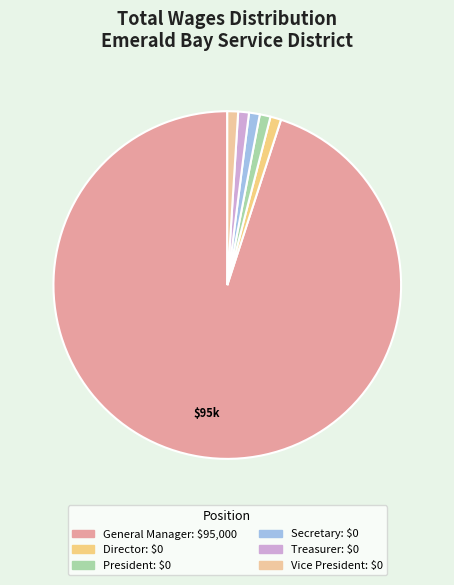

True or false: Vice President accounts for 0% of the total.

True